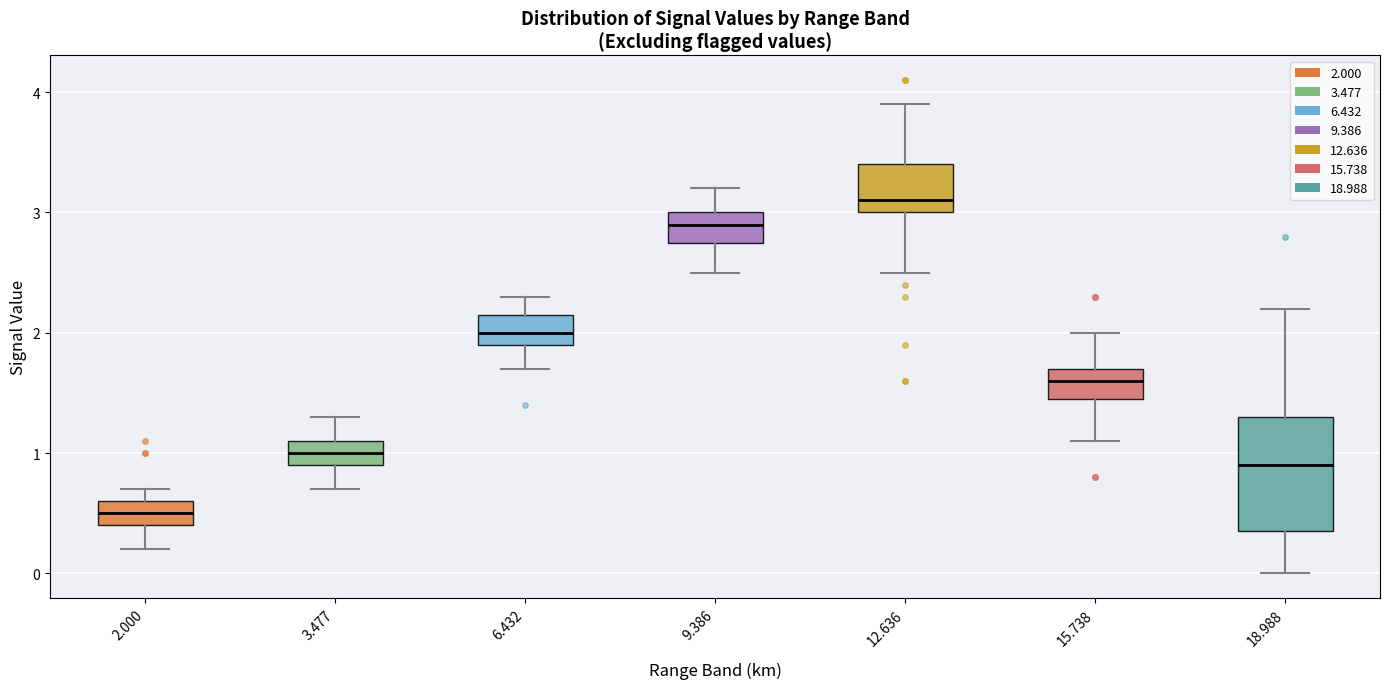

Which box's median line is the lowest?

2.000